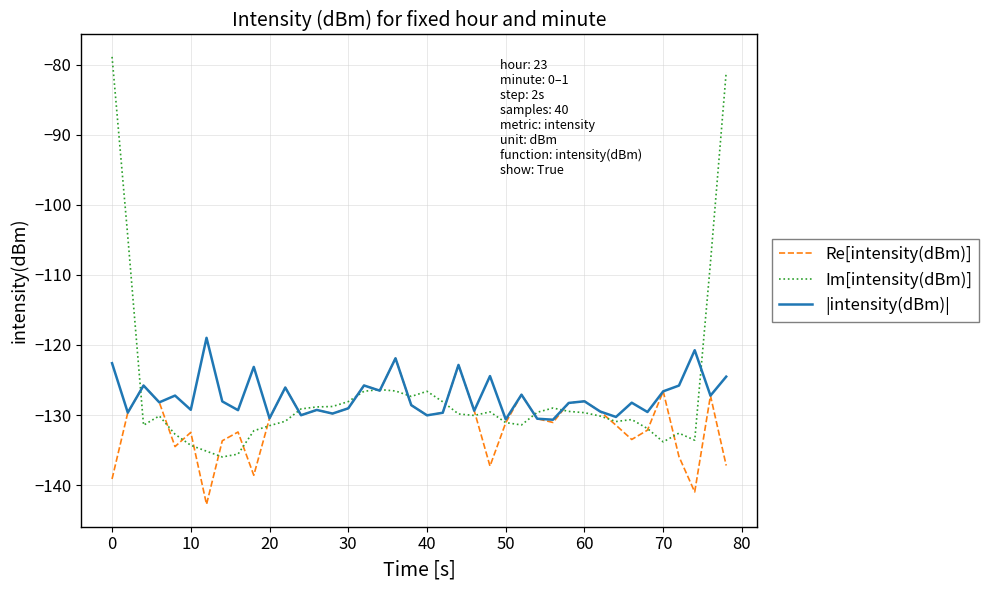

List the series in order of their peak value, lowest first.

Re[intensity(dBm)], |intensity(dBm)|, Im[intensity(dBm)]